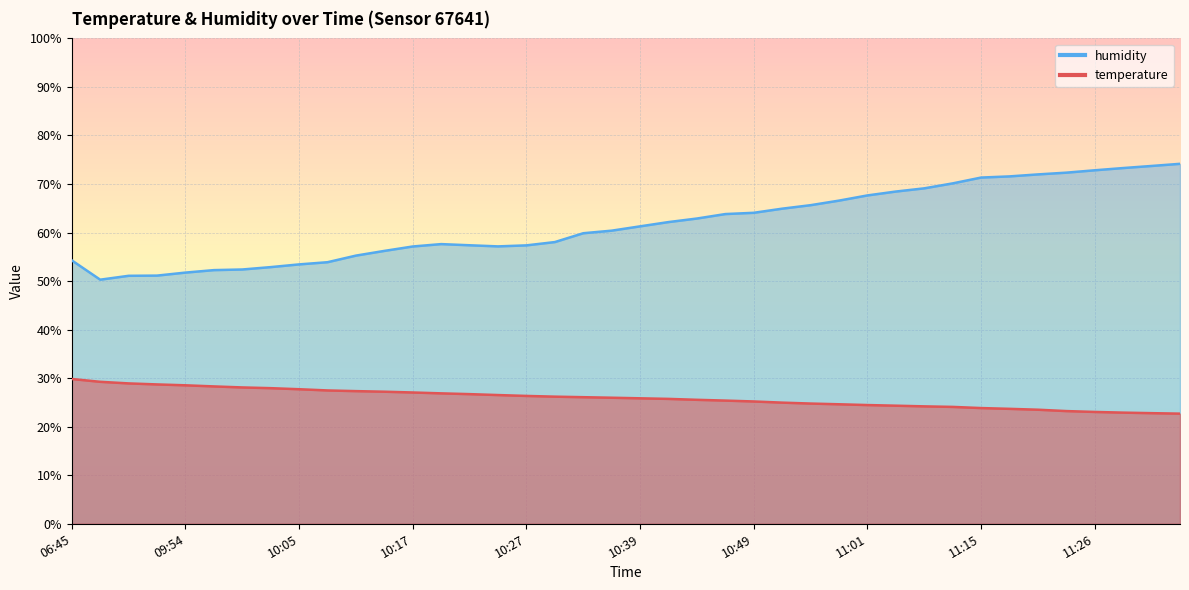

At how many categories does at least one series exceed 41?

40